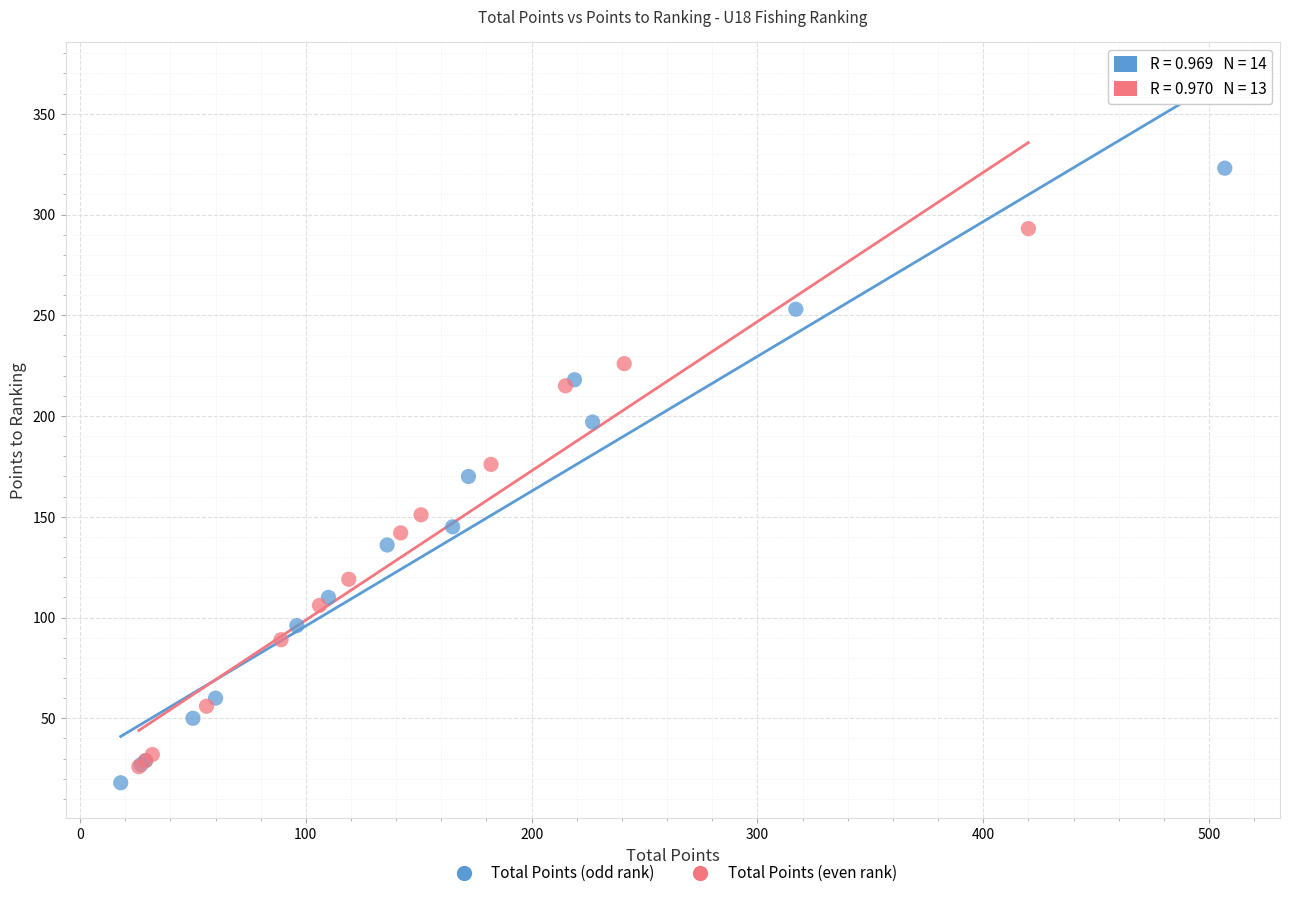

Which series has the largest Y range (max minus min)?

Total Points (odd rank)